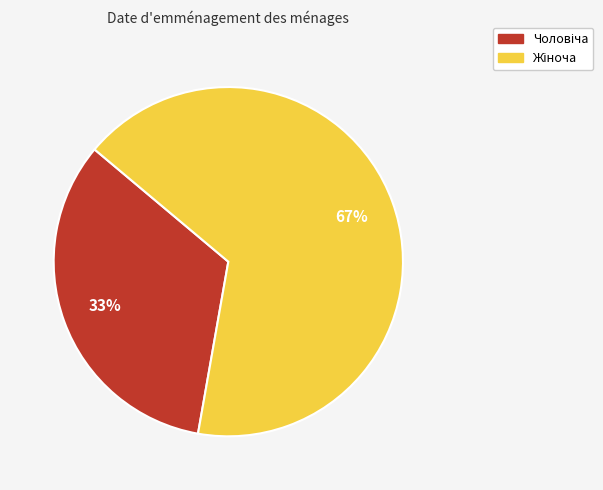

To the nearest percent, what is the average slice percentage?

50%